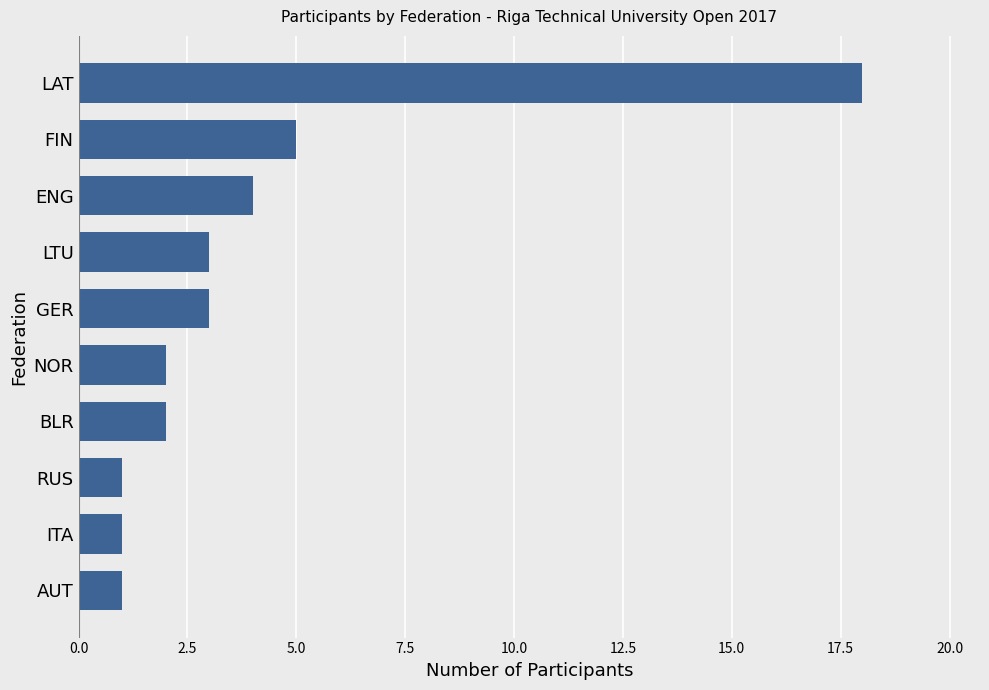

At which label is the value closest to 9?

FIN